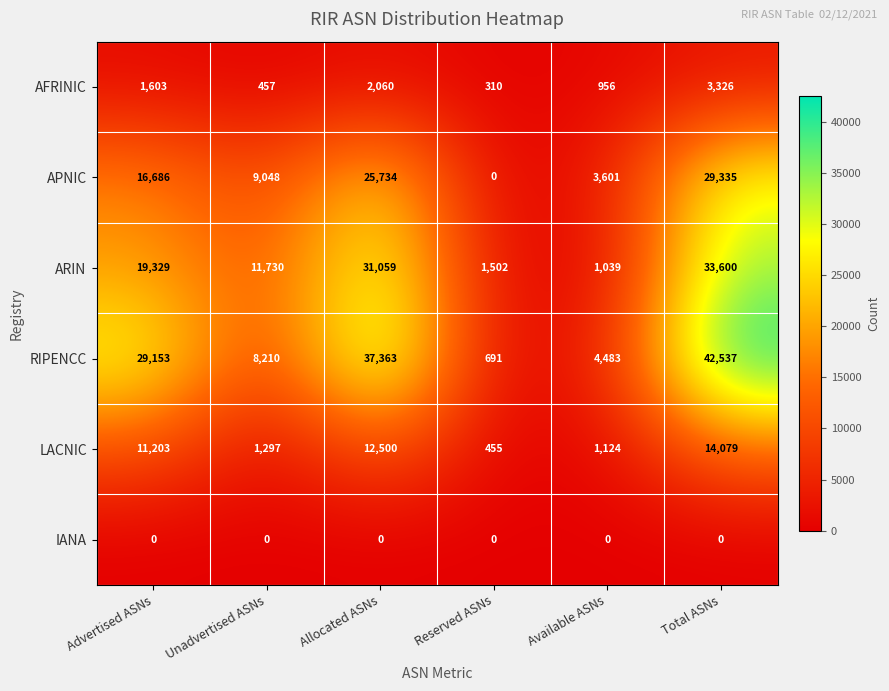

How many data points in RIPENCC are less than 29153?

3